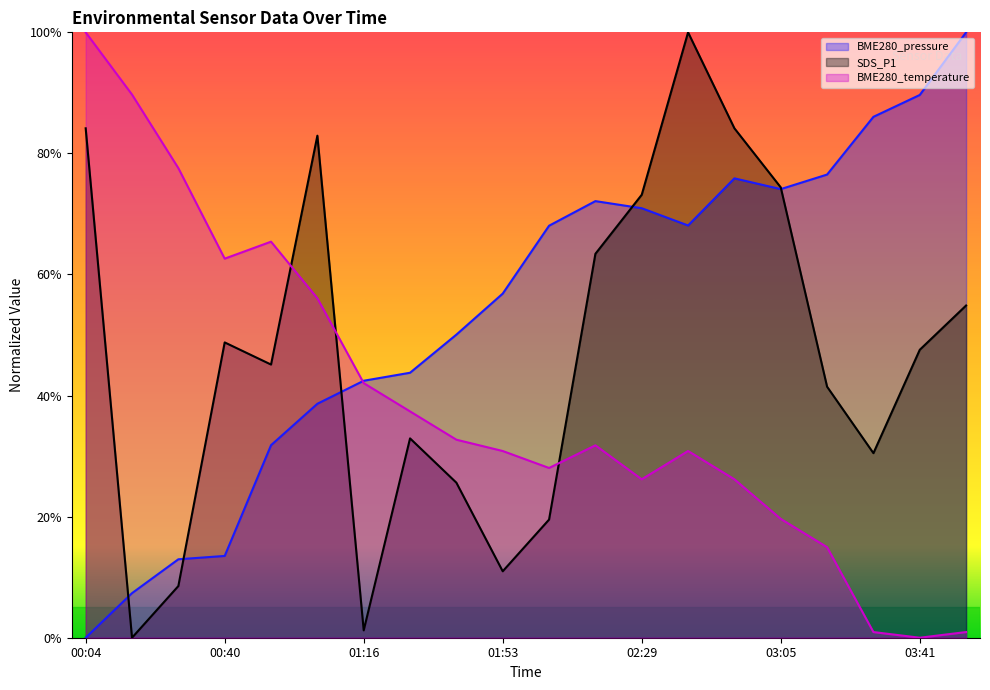

Which series has the largest total across all categories?

BME280_pressure